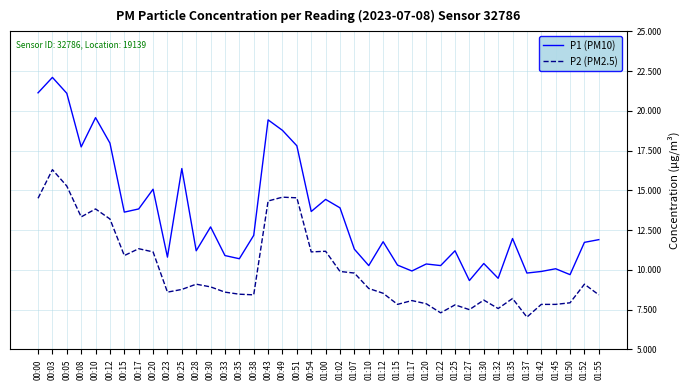

What are all the series names shown in the legend?

P1 (PM10), P2 (PM2.5)